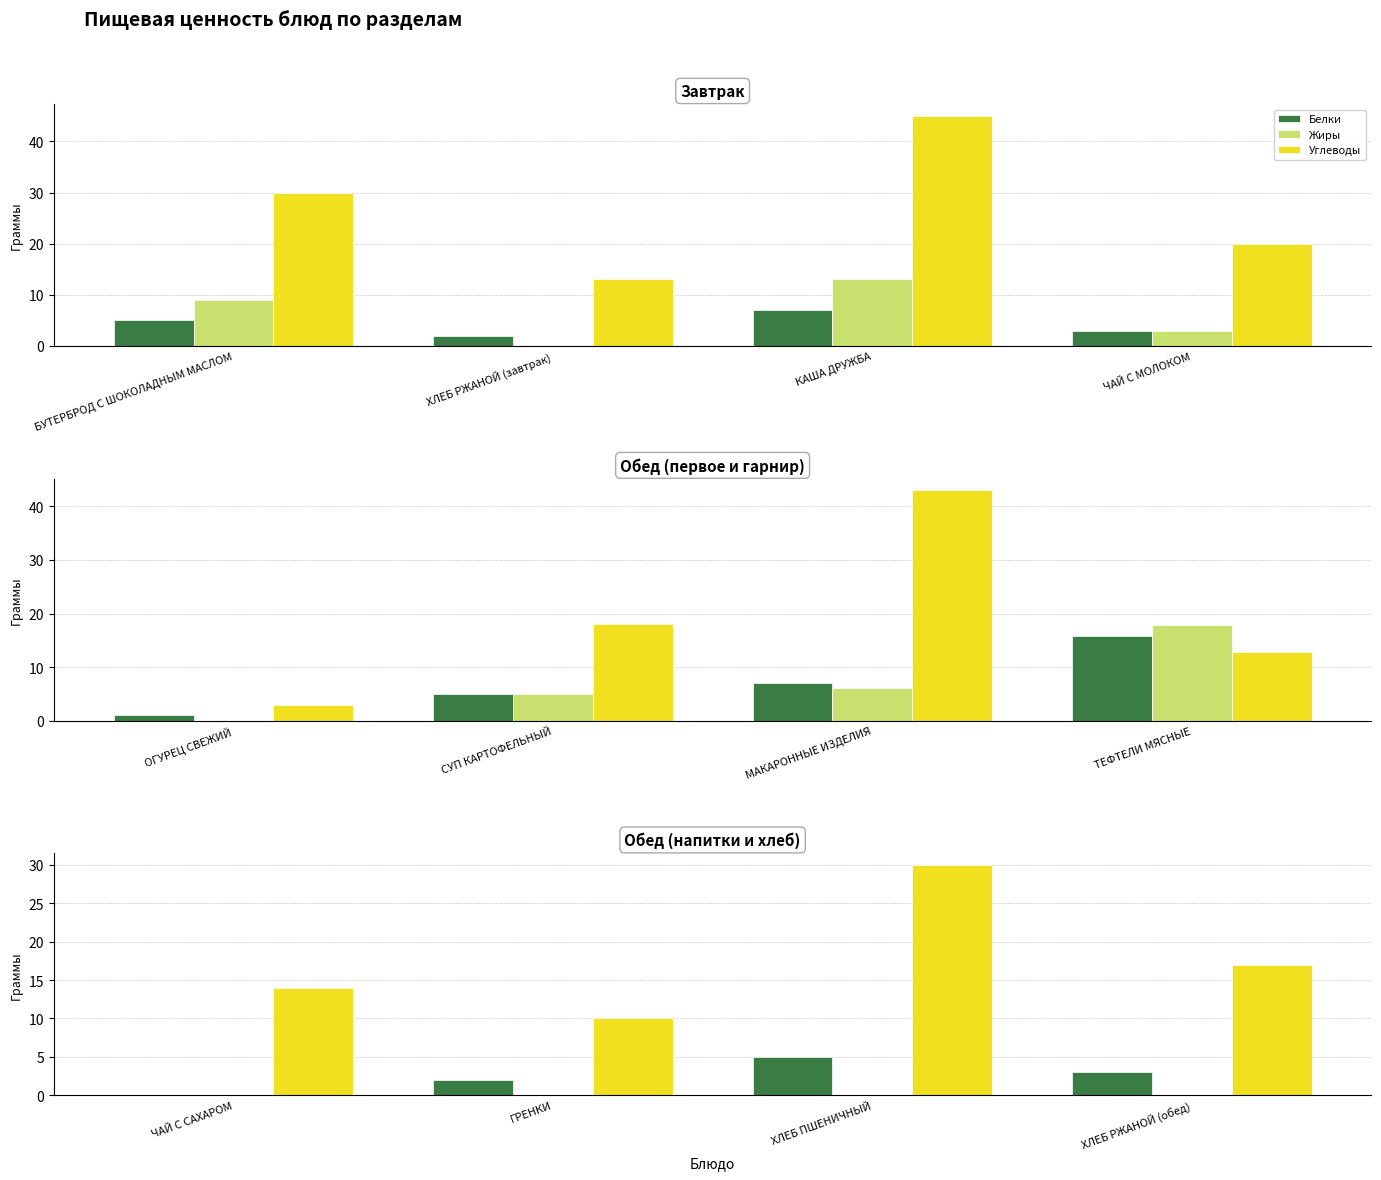

Which series has the widest spread of values?

Углеводы